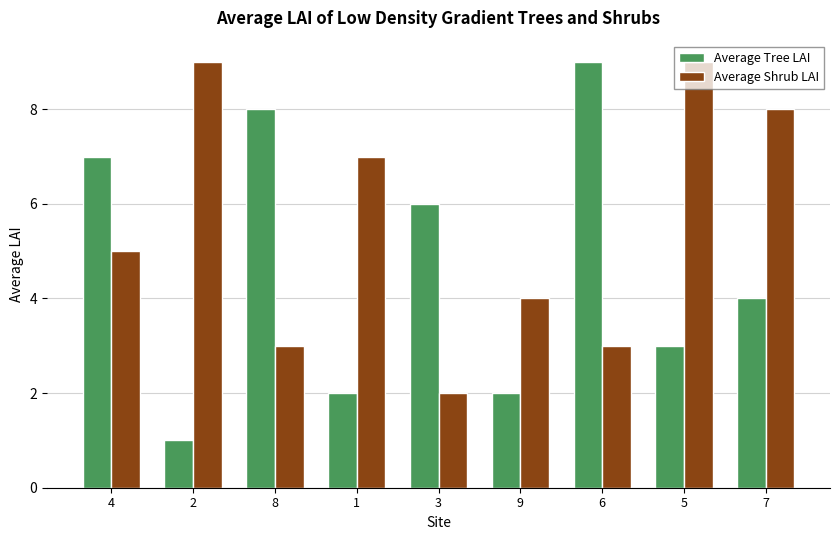

Reading left to right, list all the values displayed in this chart.

Average Tree LAI: 7	1	8	2	6	2	9	3	4
Average Shrub LAI: 5	9	3	7	2	4	3	9	8